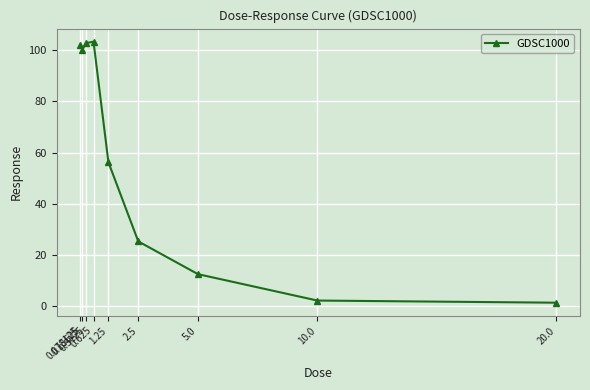

What is the value of the 8th point from the left?

2.3